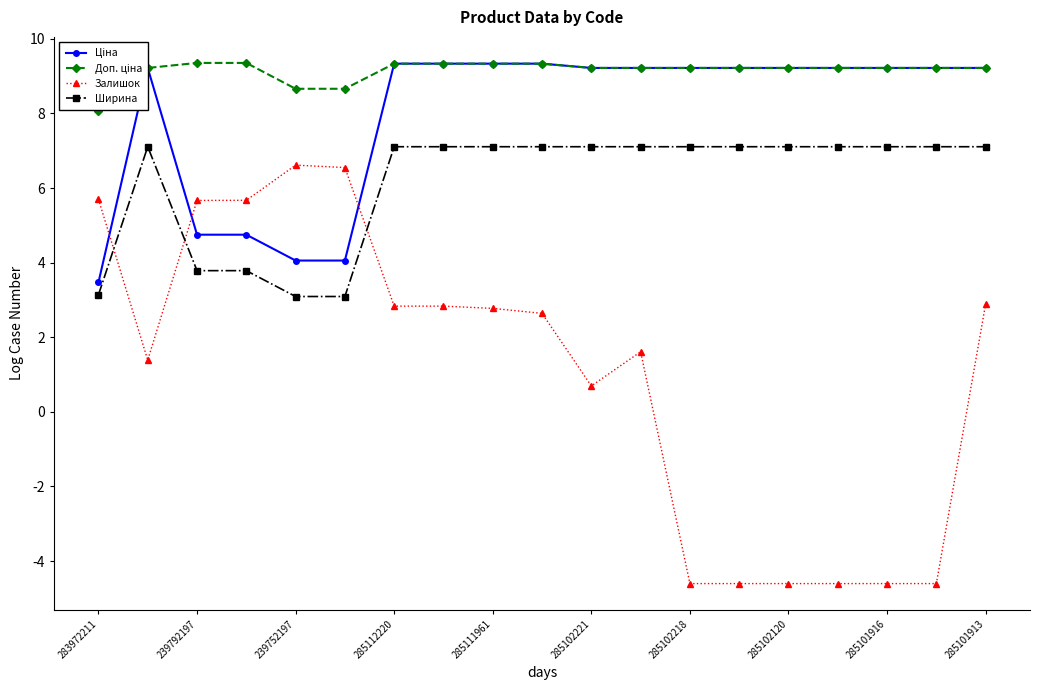

What is the average value of the Доп. ціна series?

9.1